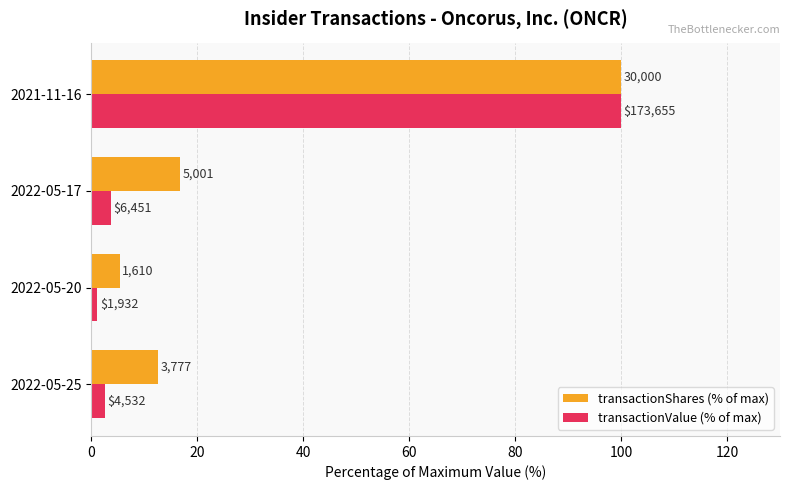

What are all the series names shown in the legend?

transactionShares (% of max), transactionValue (% of max)